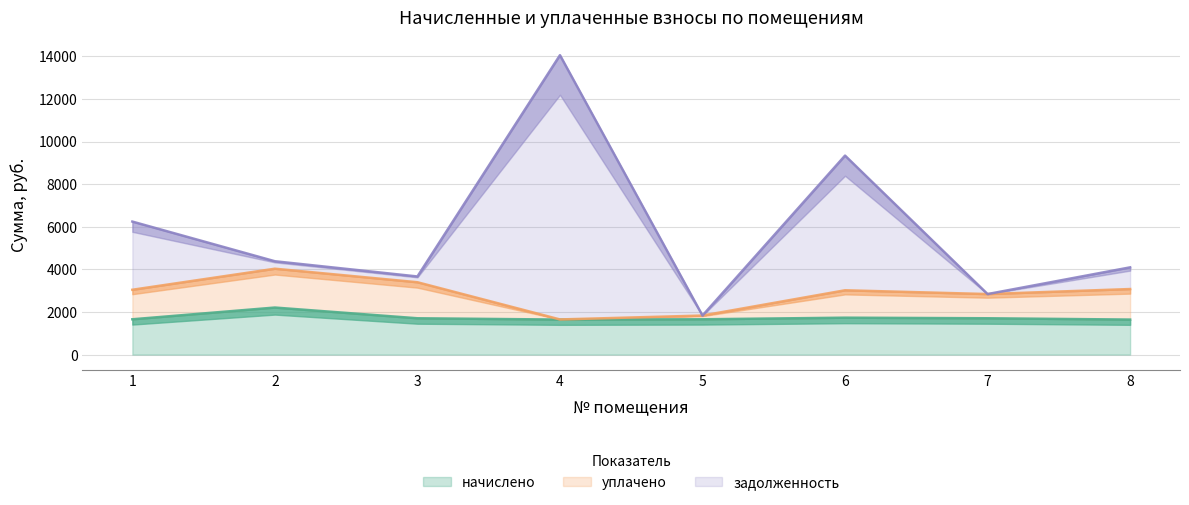

Which has a higher value, 5 or 6?

6